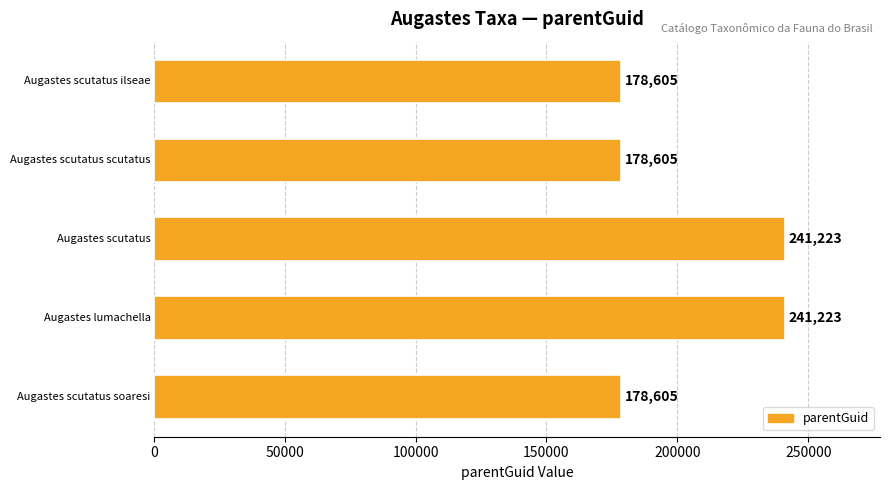

Reading bottom to top, transcribe all the data shown in this chart.

178605	241223	241223	178605	178605